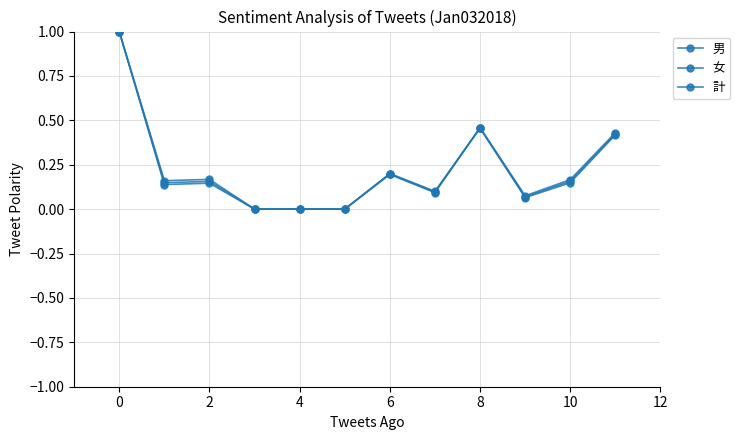

How many series are shown in this chart?

3